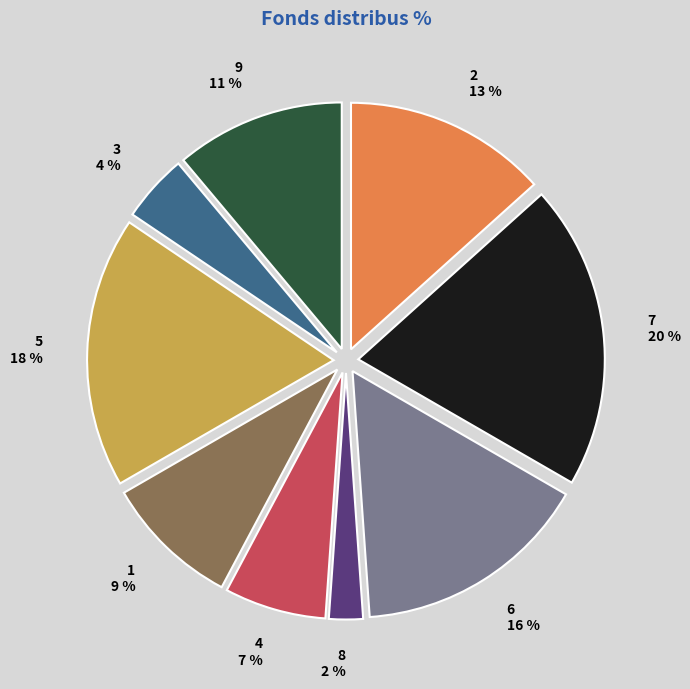

Combined, do 7 and 1 account for over 50%?

No